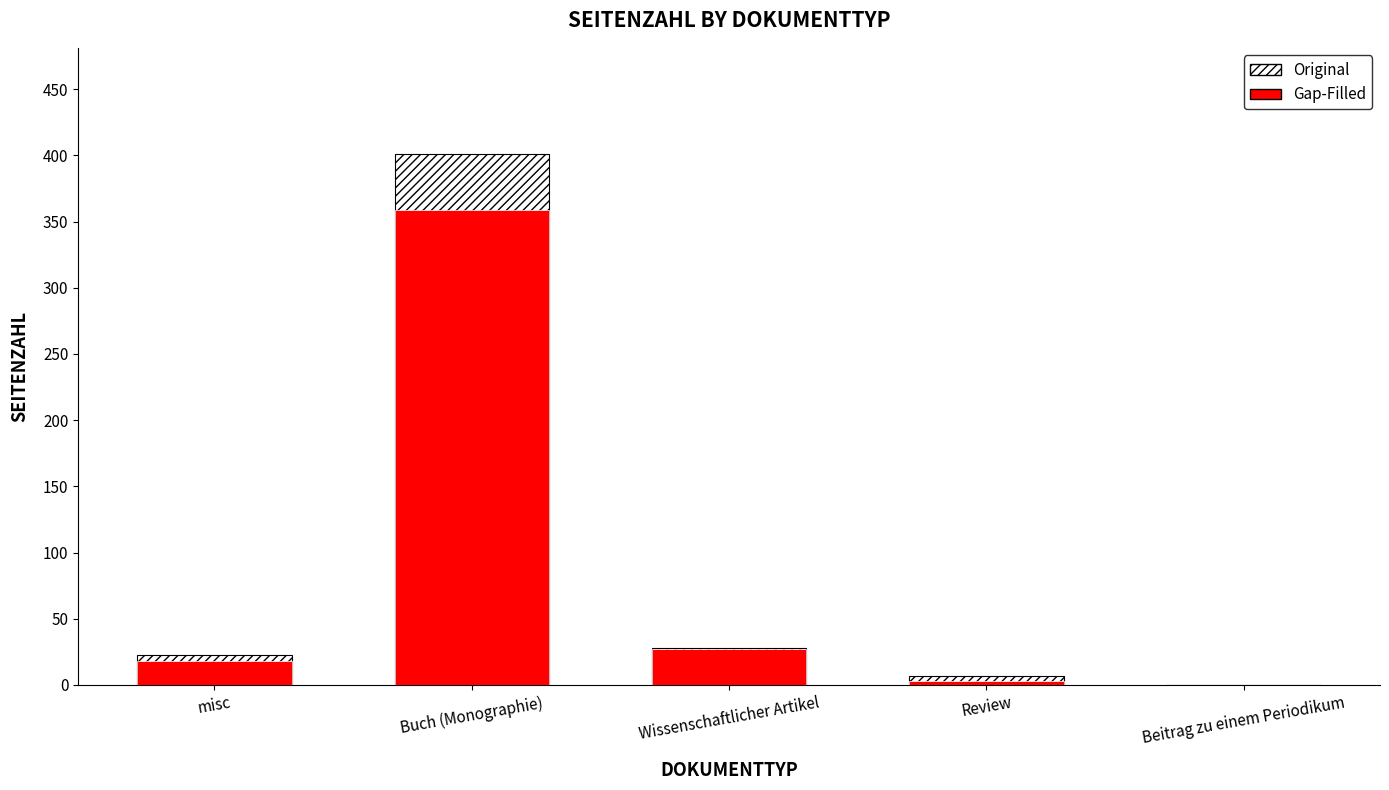

How many groups of bars are there?

5